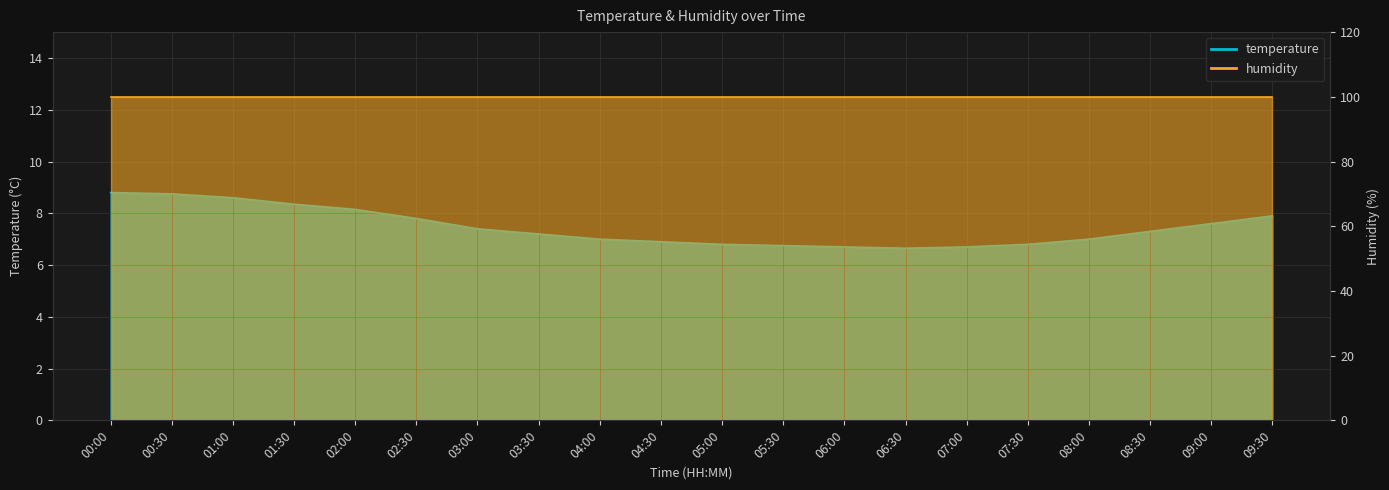

At which category does the data reach its first local valley?

06:30